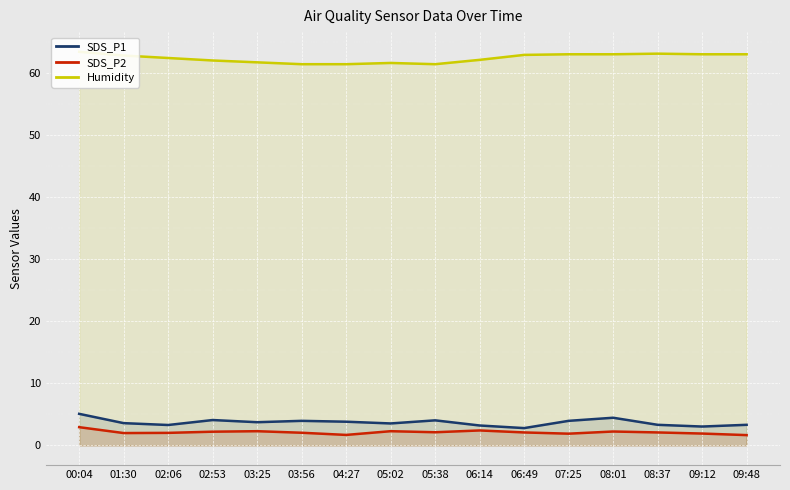

At which category is the sum across all series the highest?

00:04